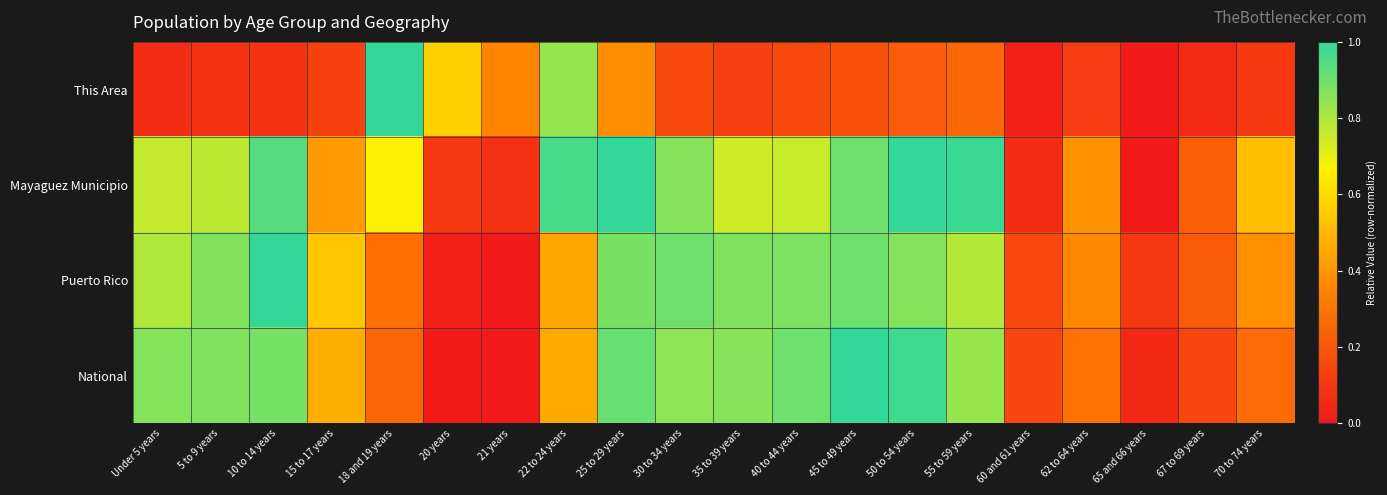

What is the spread (max minus min) of values at 35 to 39 years?

0.7